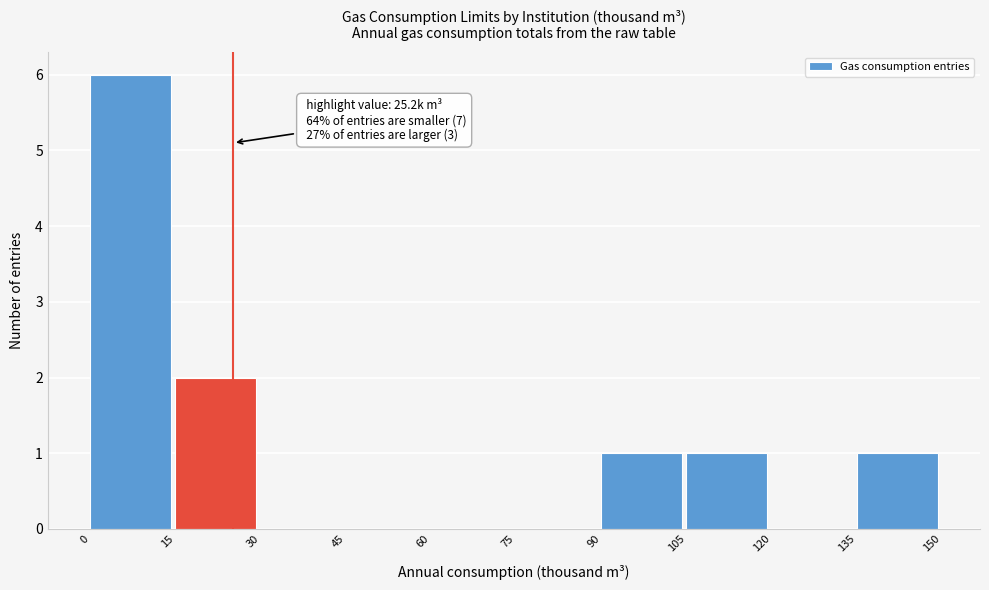

Which range on the x-axis has the tallest bar?

0 to 15